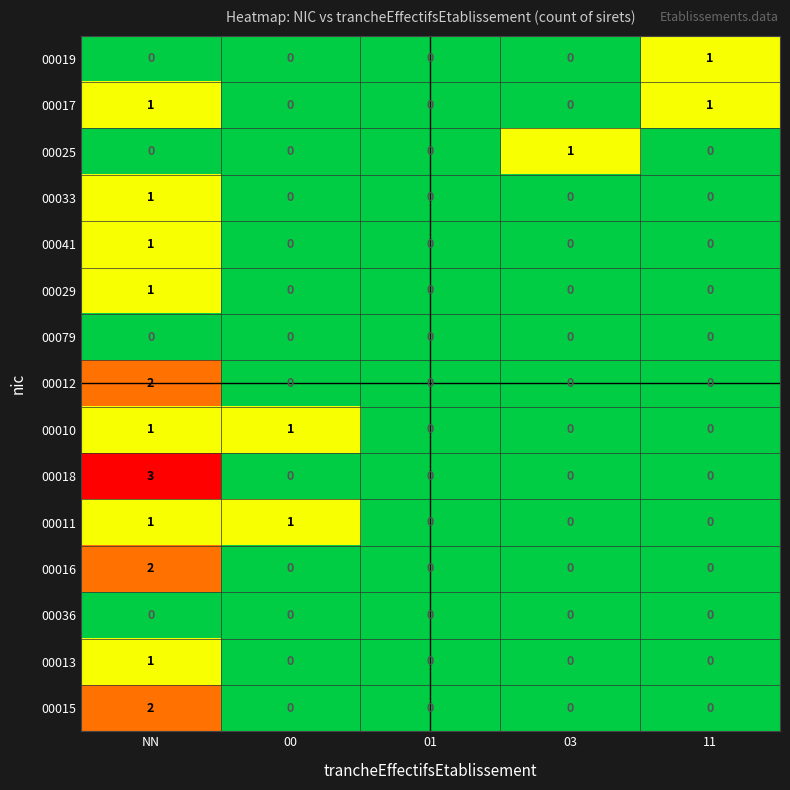

What is the difference between the highest and lowest values at 11?

1